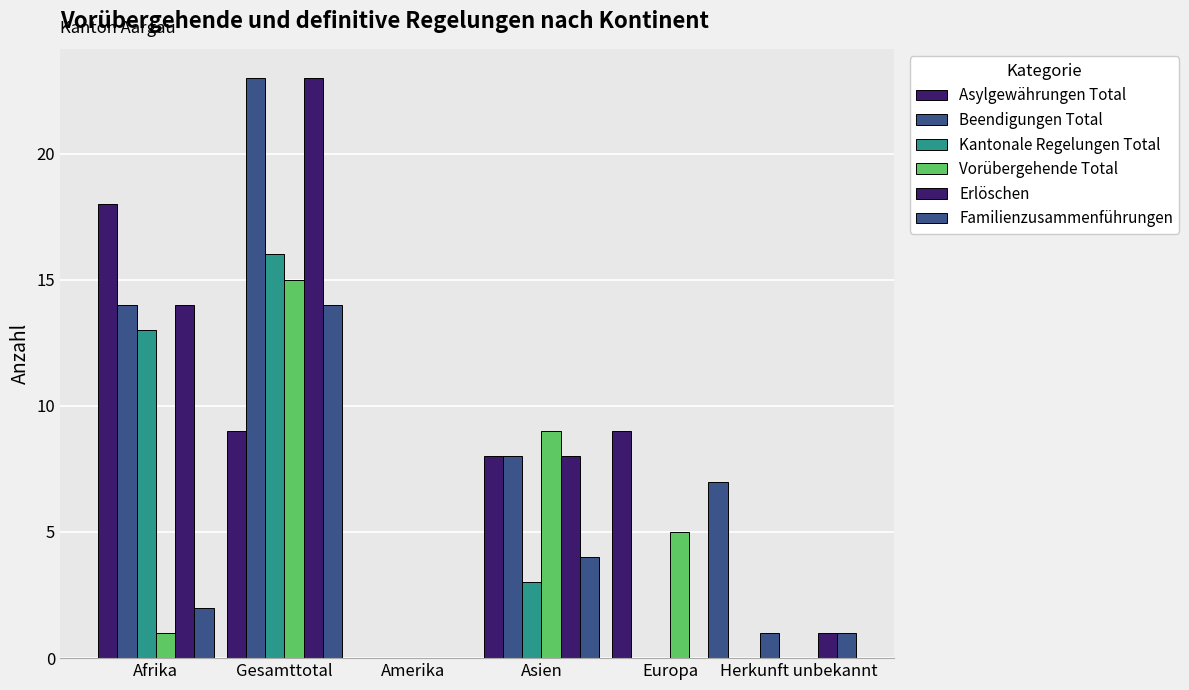

Rank the series at Asien from lowest to highest value.

Kantonale Regelungen Total, Familienzusammenführungen, Asylgewährungen Total, Beendigungen Total, Erlöschen, Vorübergehende Total